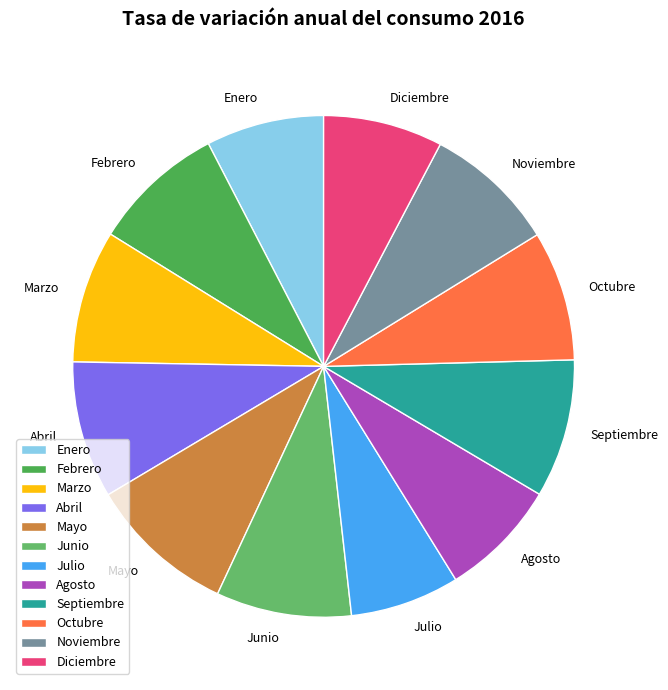

What is the largest slice in the pie chart?

Mayo